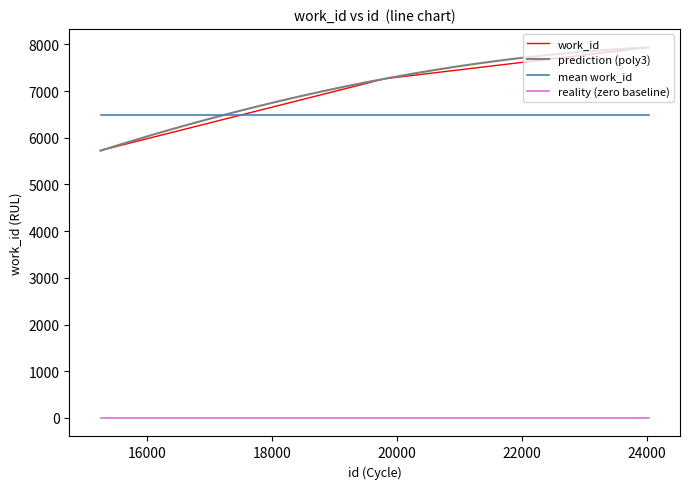

How many data points are above 5748?

3